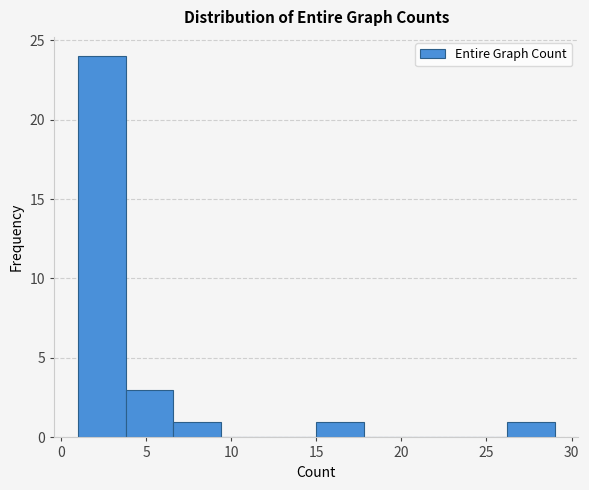

Reading left to right, list every bar in this chart as the range it spans on the x-axis followed by its height. Neither the bar edges nor the heights are printed on the chart, so give them approximately, as read against the axes.

1.0 to 3.8: 24
3.8 to 6.6: 3
6.6 to 9.4: 1
9.4 to 12.2: 0
12.2 to 15.0: 0
15.0 to 17.8: 1
17.8 to 20.6: 0
20.6 to 23.4: 0
23.4 to 26.2: 0
26.2 to 29.0: 1